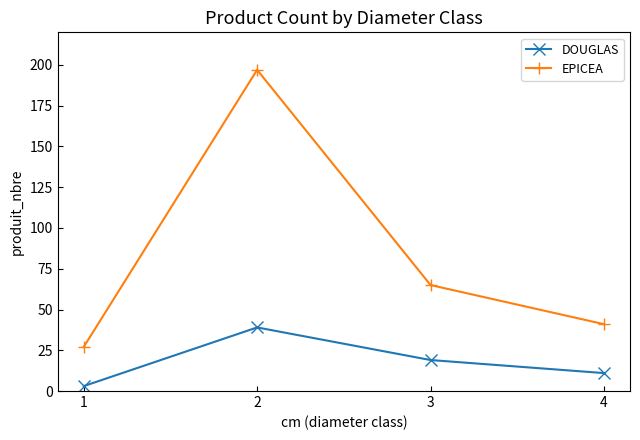

Which series has the largest total across all categories?

EPICEA